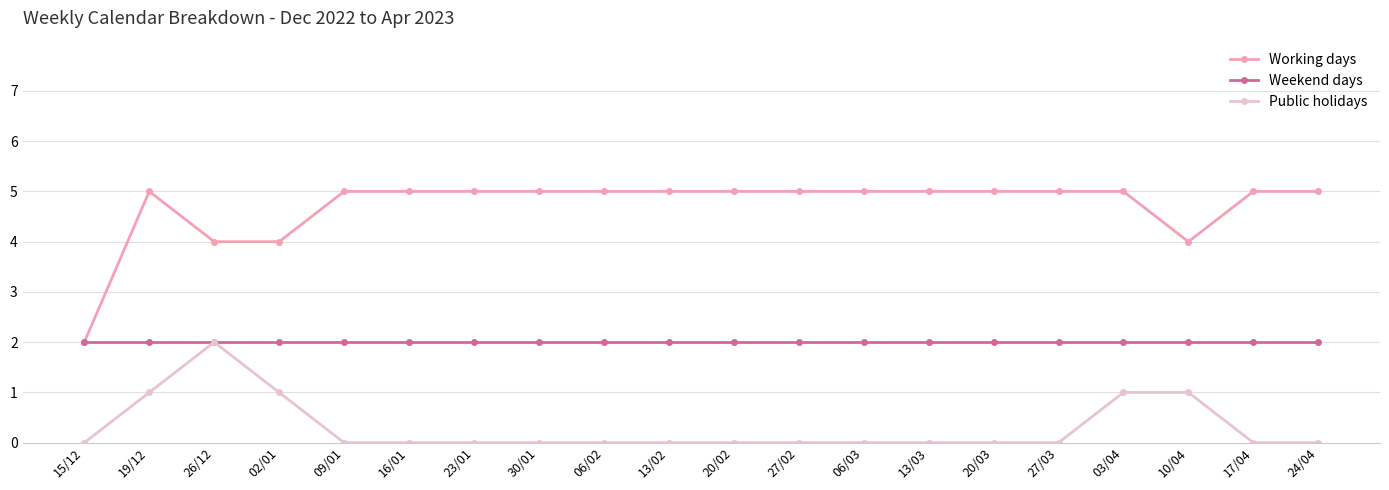

Reading left to right, what are all the values shown in this chart?

Working days: 2	5	4	4	5	5	5	5	5	5	5	5	5	5	5	5	5	4	5	5
Weekend days: 2	2	2	2	2	2	2	2	2	2	2	2	2	2	2	2	2	2	2	2
Public holidays: 0	1	2	1	0	0	0	0	0	0	0	0	0	0	0	0	1	1	0	0